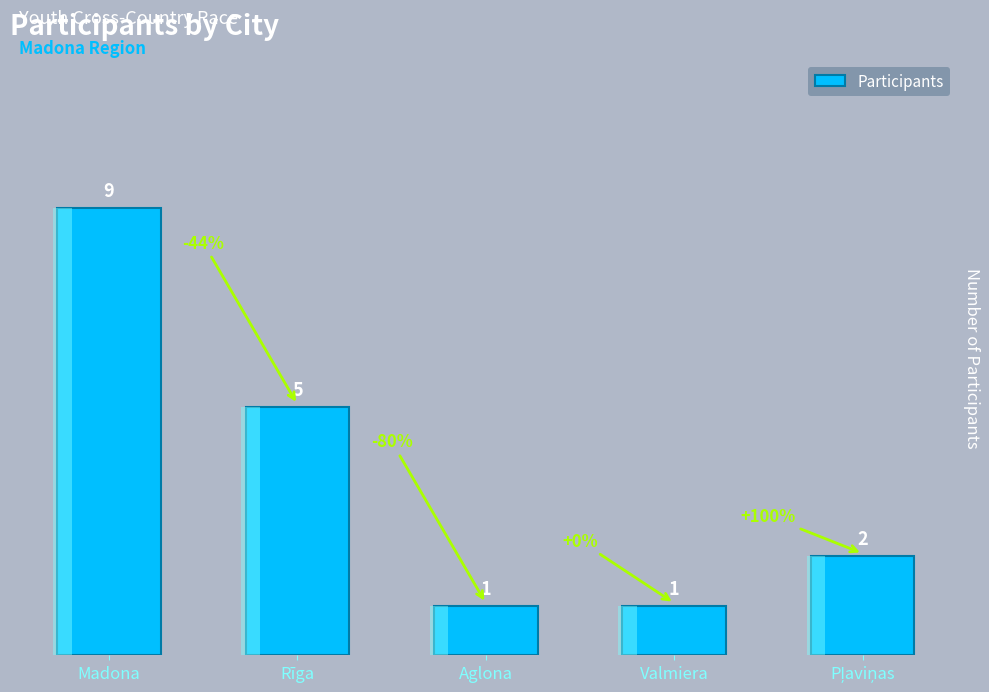

True or false: the data shows 1 at Aglona.

True